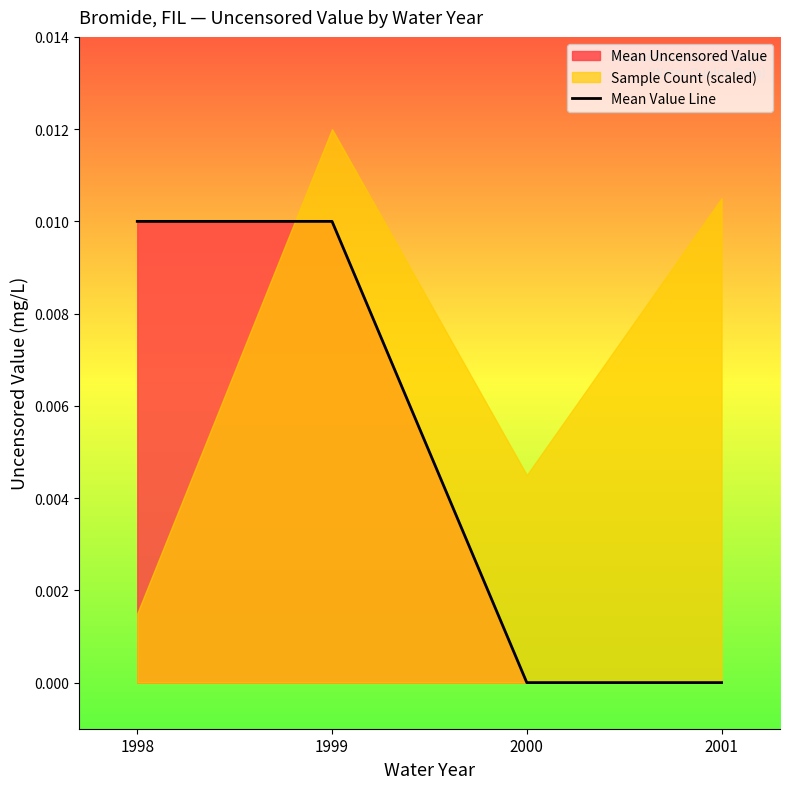

True or false: Mean Value Line has more than 2 interior local peaks.

False